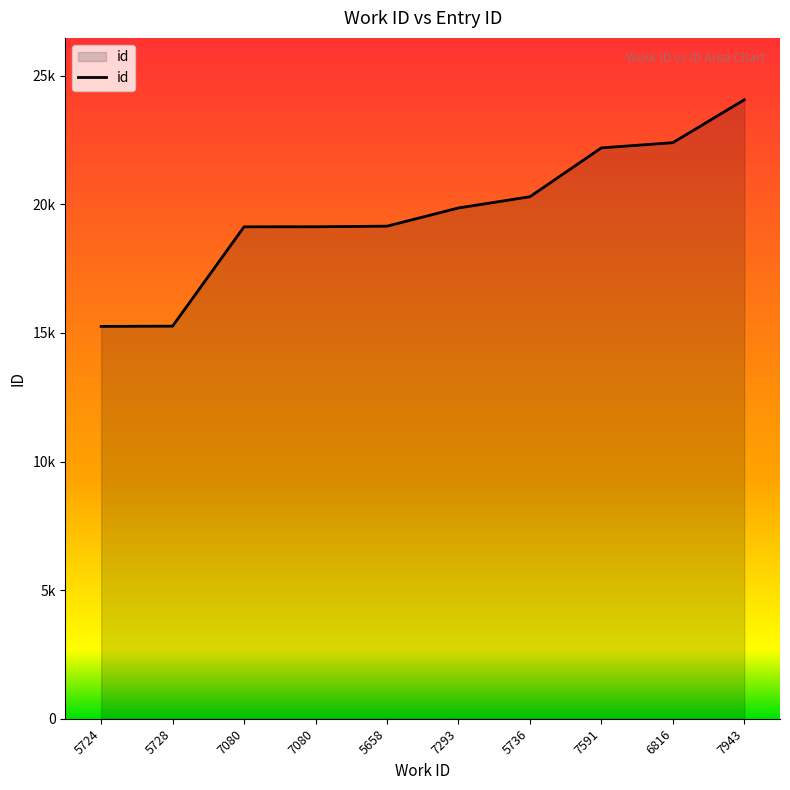

What is the greatest value displayed?

24068